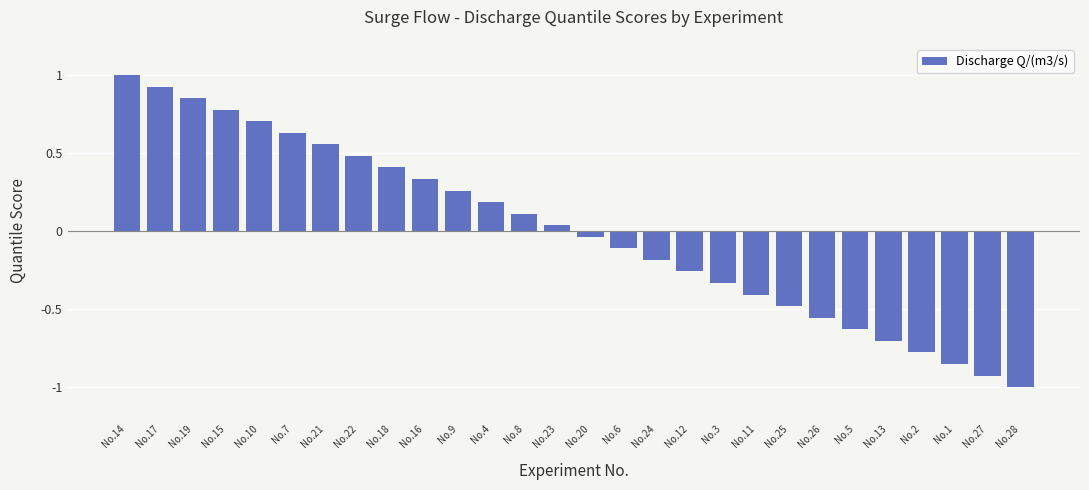

At which label does the data first exceed 0?

No.14